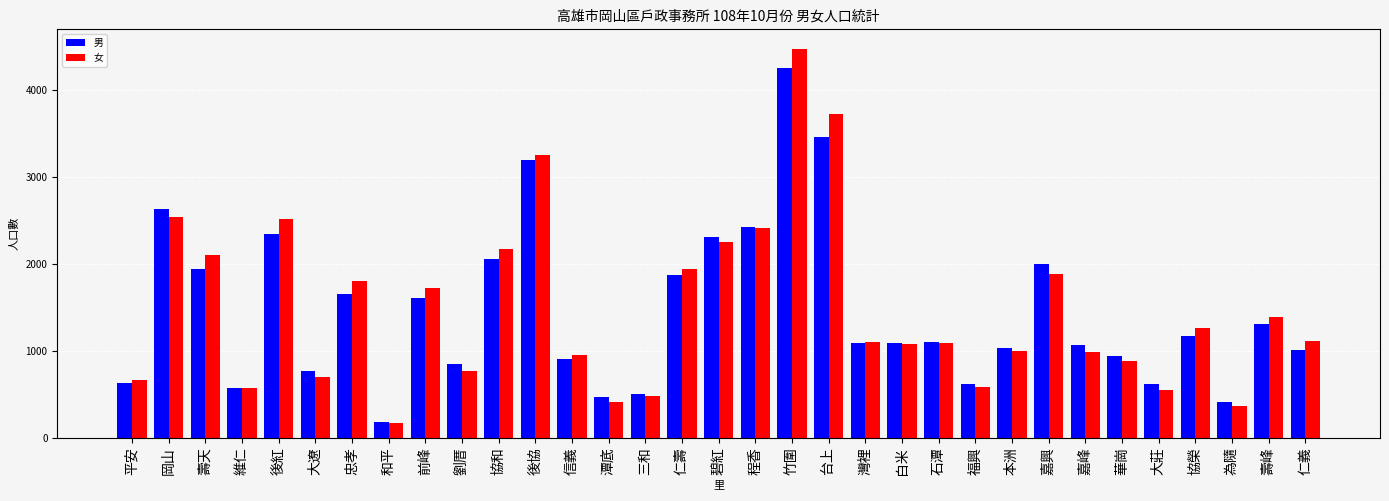

Is it true that 男 equals 815 at 大莊?

False